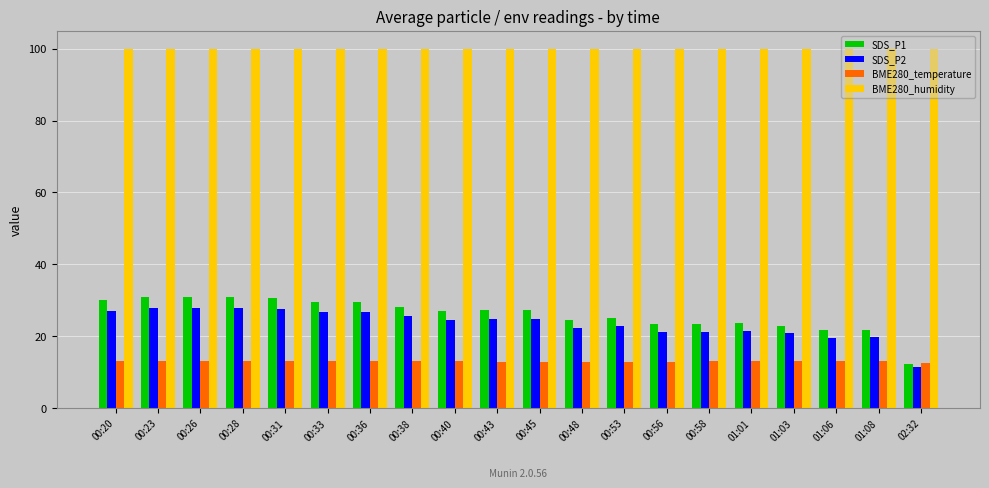

Which series has the largest total across all categories?

BME280_humidity